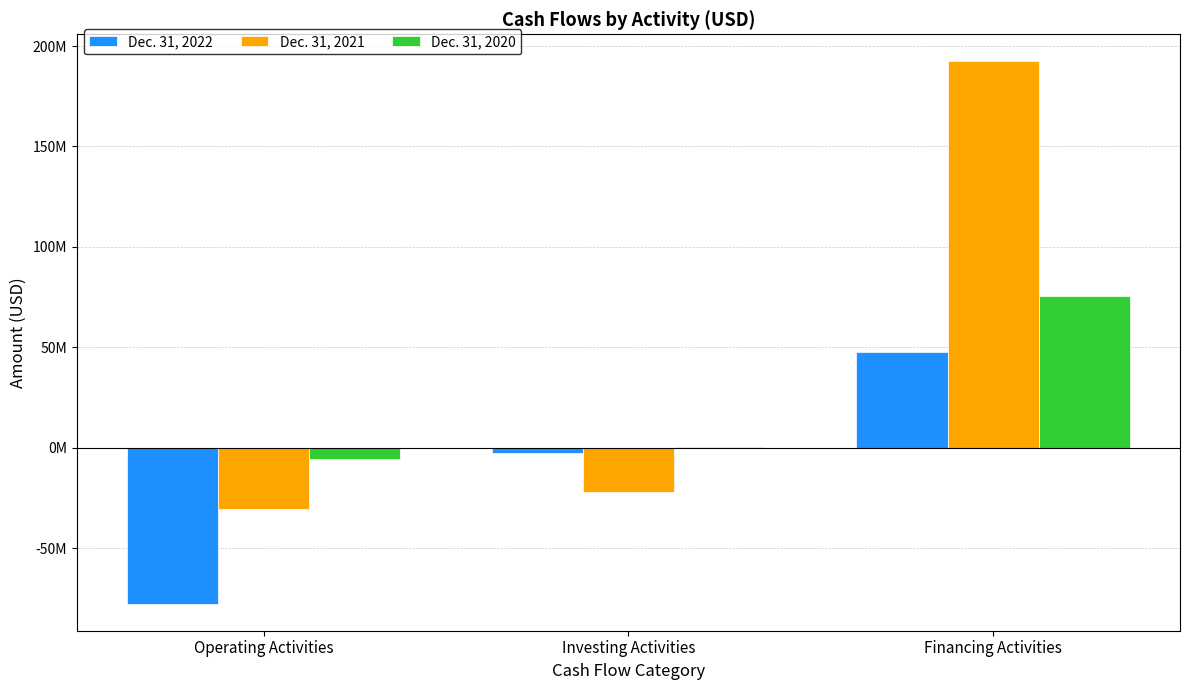

What is the approximate value of Dec. 31, 2022 at Operating Activities, to the nearest 50?

-77514000